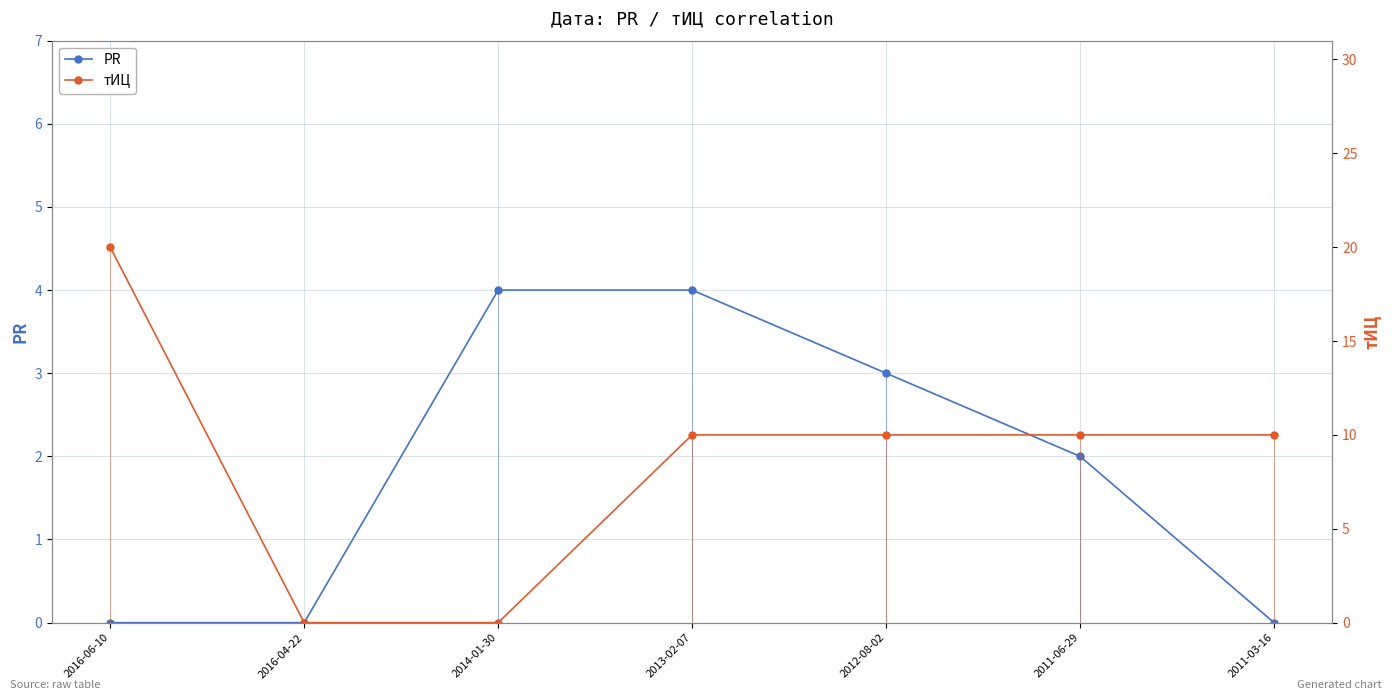

What is the maximum value shown in the chart?

20